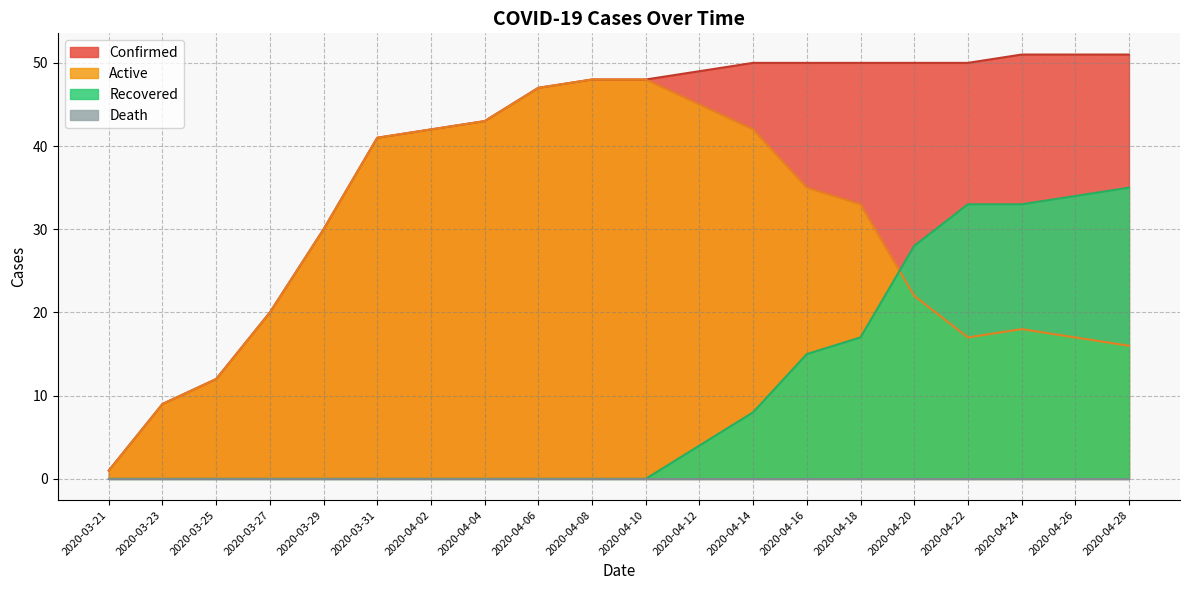

Count the number of categories in the chart.

20